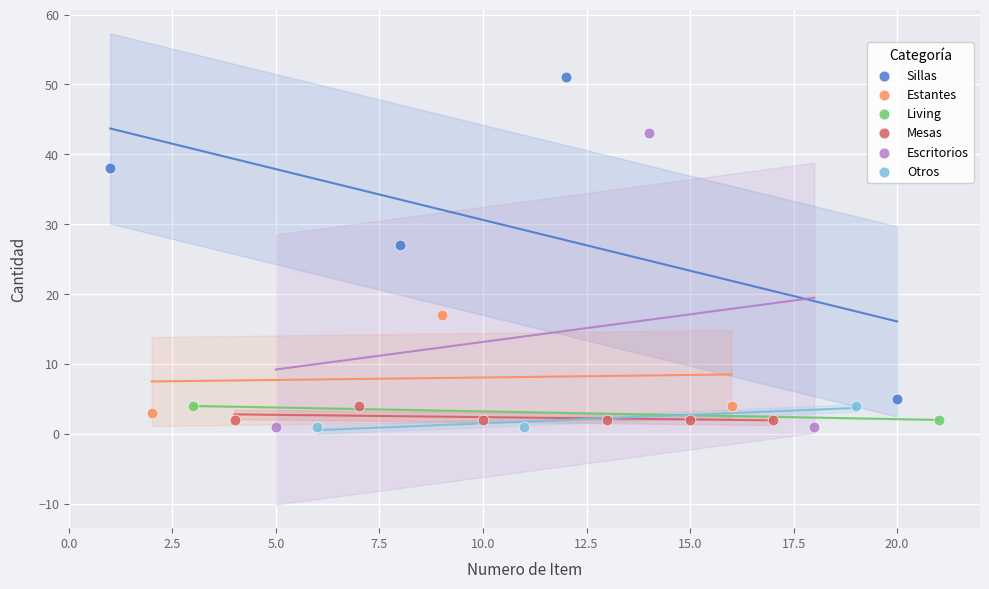

Which series has the widest spread of Y values?

Sillas